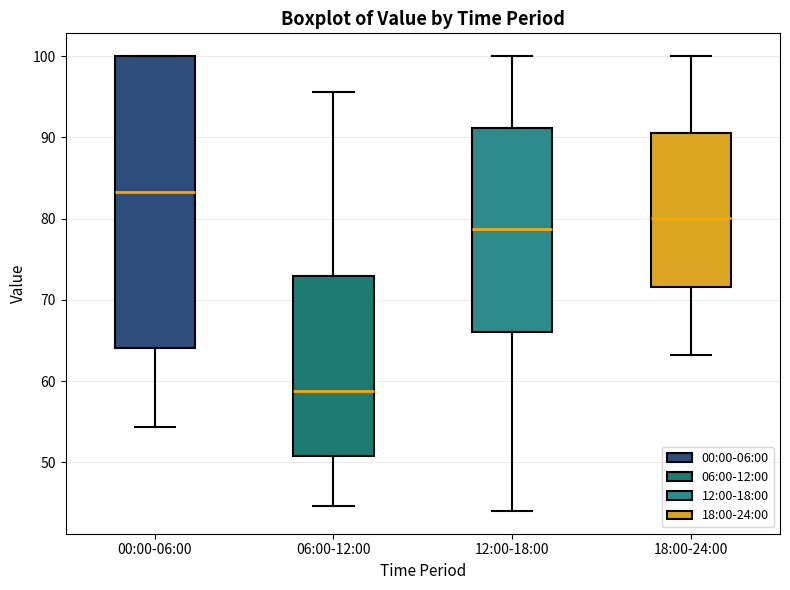

Which box has the lowest median line?

06:00-12:00